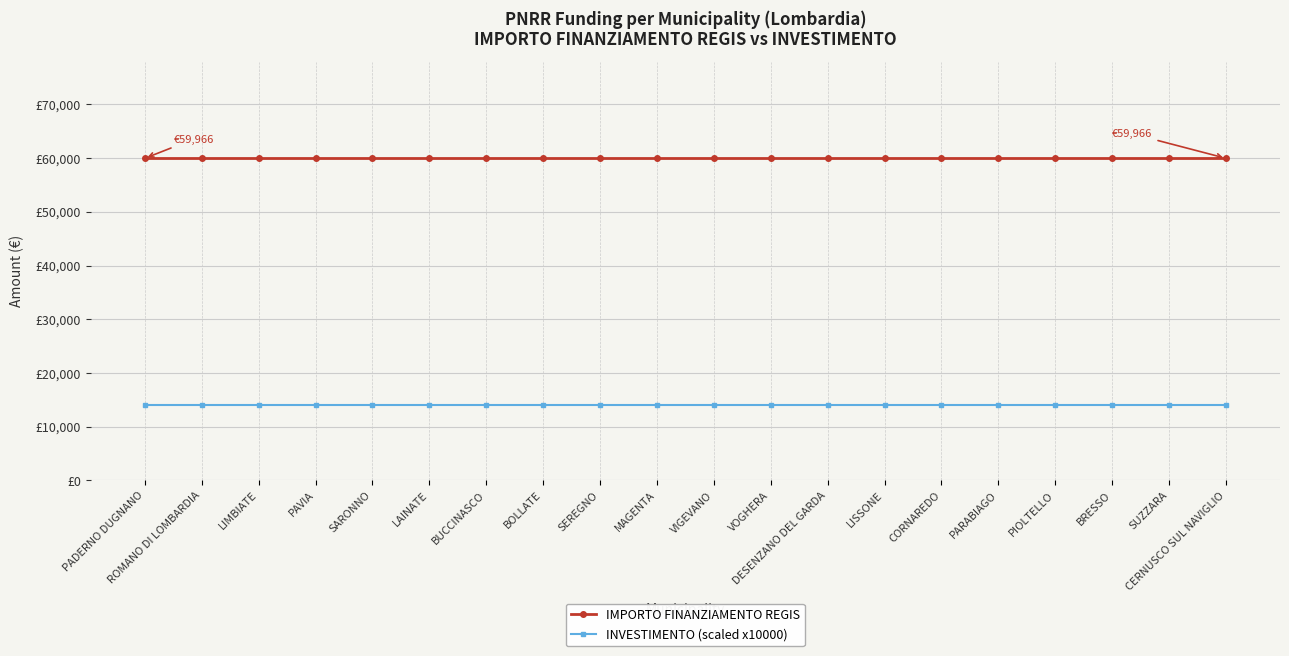

Is the value of IMPORTO FINANZIAMENTO REGIS at PARABIAGO greater than the value of INVESTIMENTO (scaled x10000) at BOLLATE?

Yes